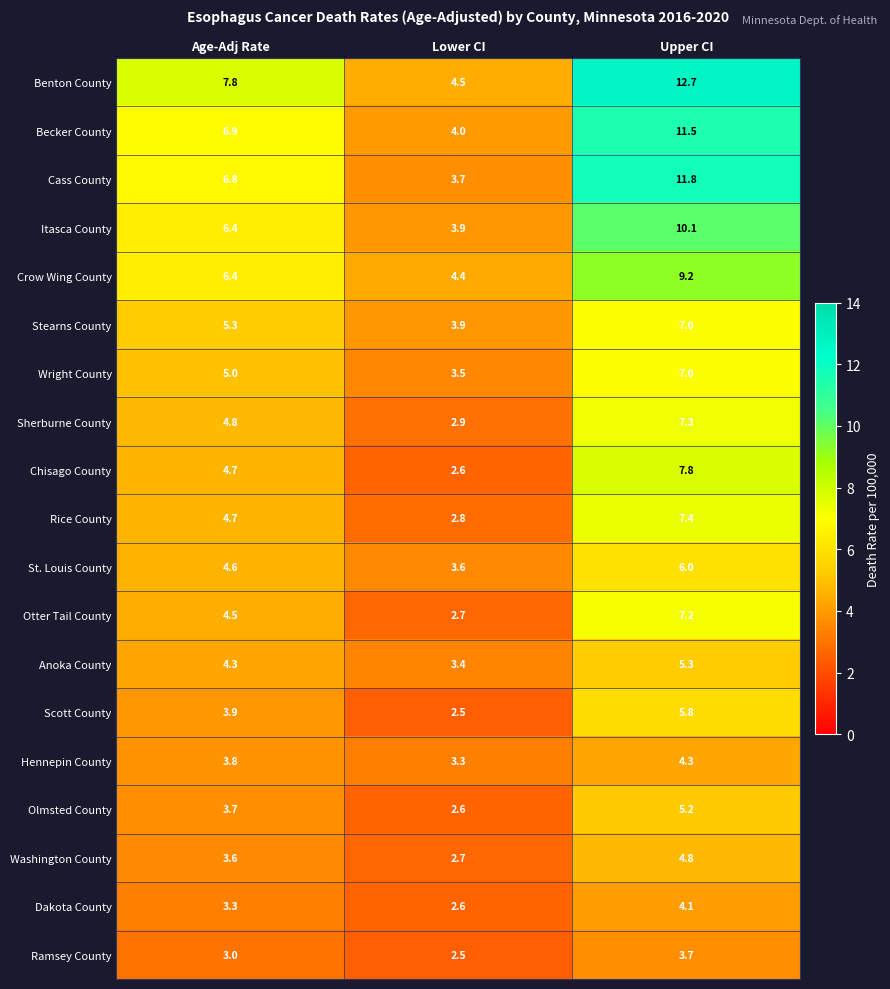

At which label does Washington County first exceed 3?

Age-Adj Rate